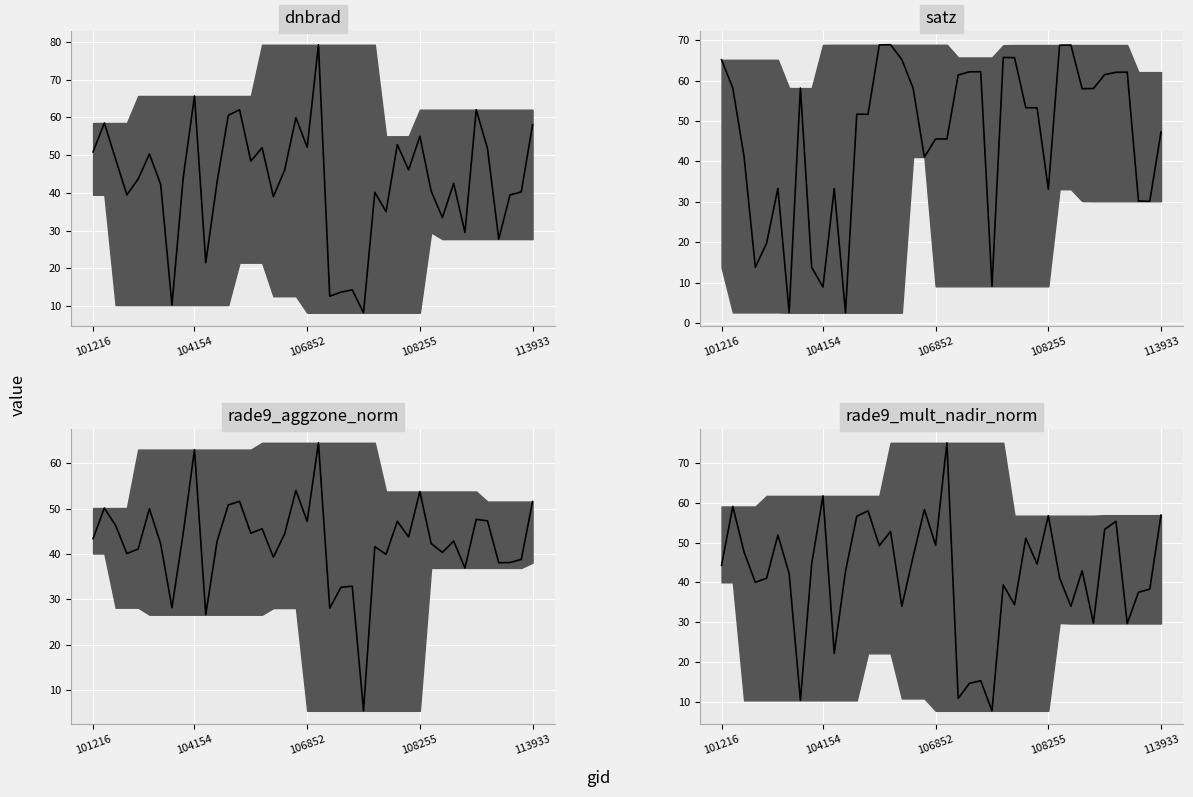

Which series changed the most between 29 and 38?

rade9_mult_nadir_norm